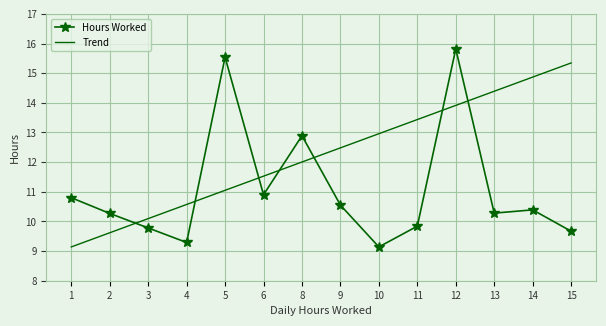

Reading left to right, transcribe all the data shown in this chart.

1=10.8	2=10.3	3=9.8	4=9.3	5=15.5	6=10.9	8=12.9	9=10.6	10=9.1	11=9.8	12=15.8	13=10.3	14=10.4	15=9.7